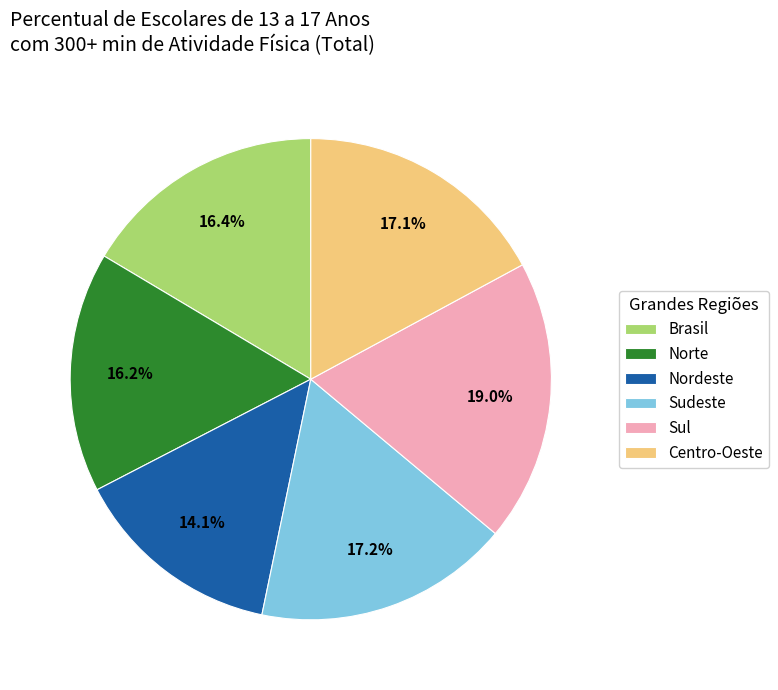

To the nearest percent, what portion does Norte represent?

16%